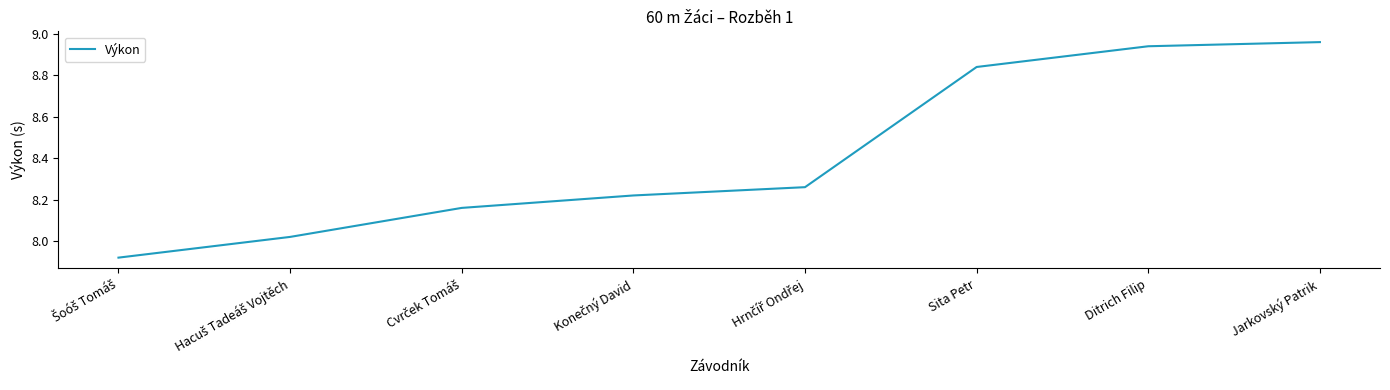

Between Ditrich Filip and Sita Petr, which is larger?

Ditrich Filip